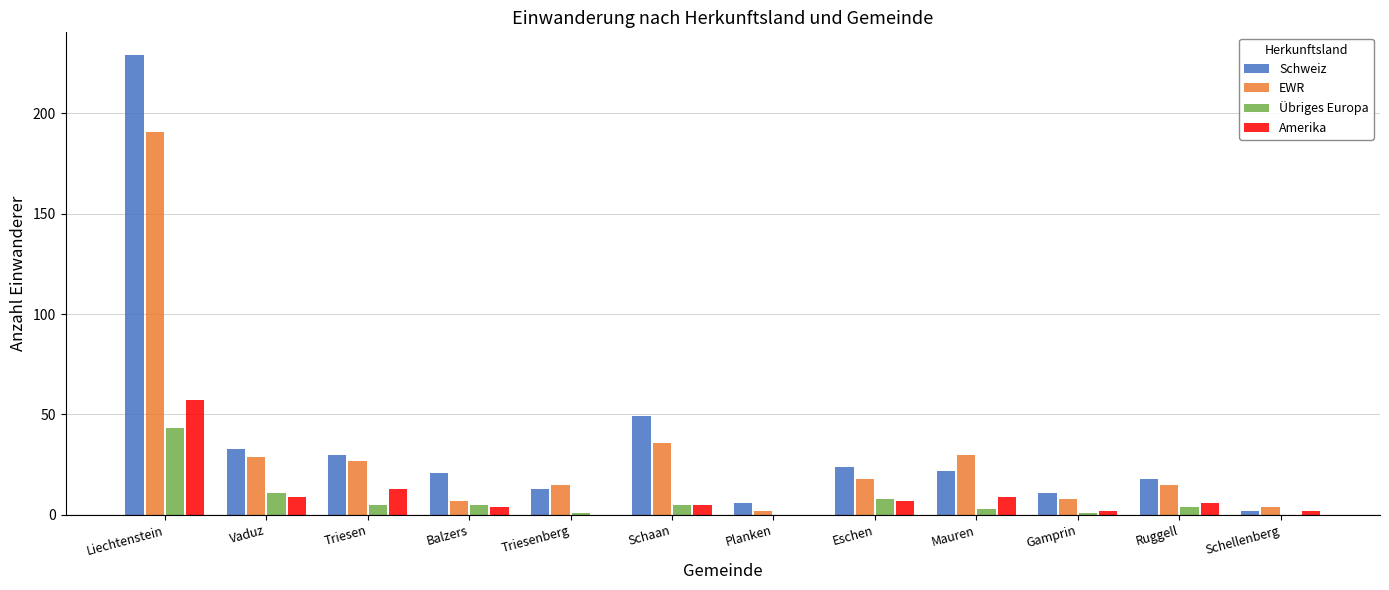

Reading right to left, list all the values displayed in this chart.

Schweiz: 2	18	11	22	24	6	49	13	21	30	33	229
EWR: 4	15	8	30	18	2	36	15	7	27	29	191
Übriges Europa: 0	4	1	3	8	0	5	1	5	5	11	43
Amerika: 2	6	2	9	7	0	5	0	4	13	9	57